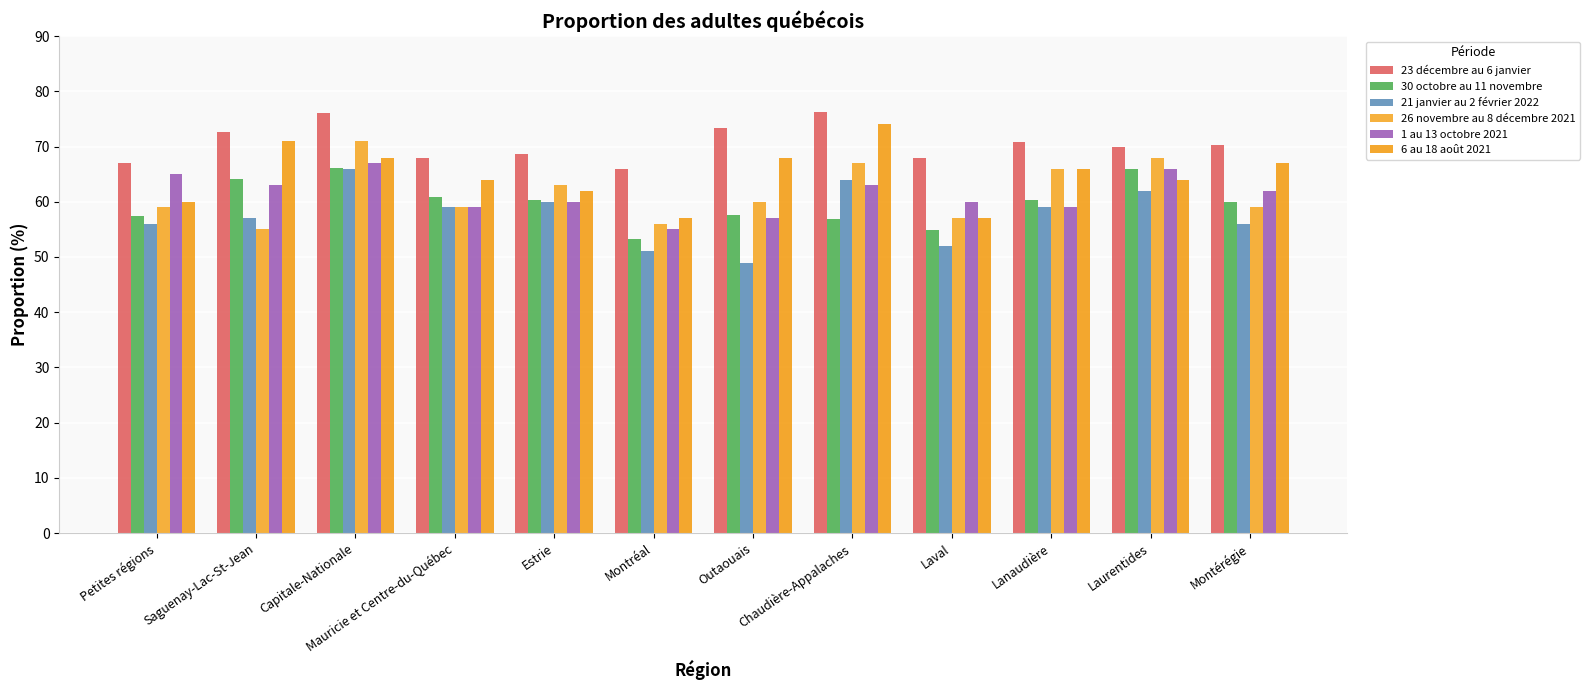

What is the sum of the 30 octobre au 11 novembre values at Chaudière-Appalaches and Outaouais?

114.5